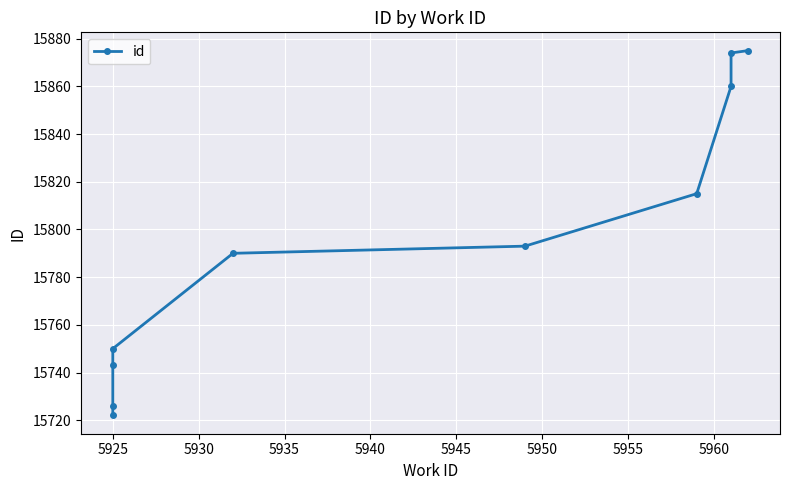

What is the minimum value shown in the chart?

15722